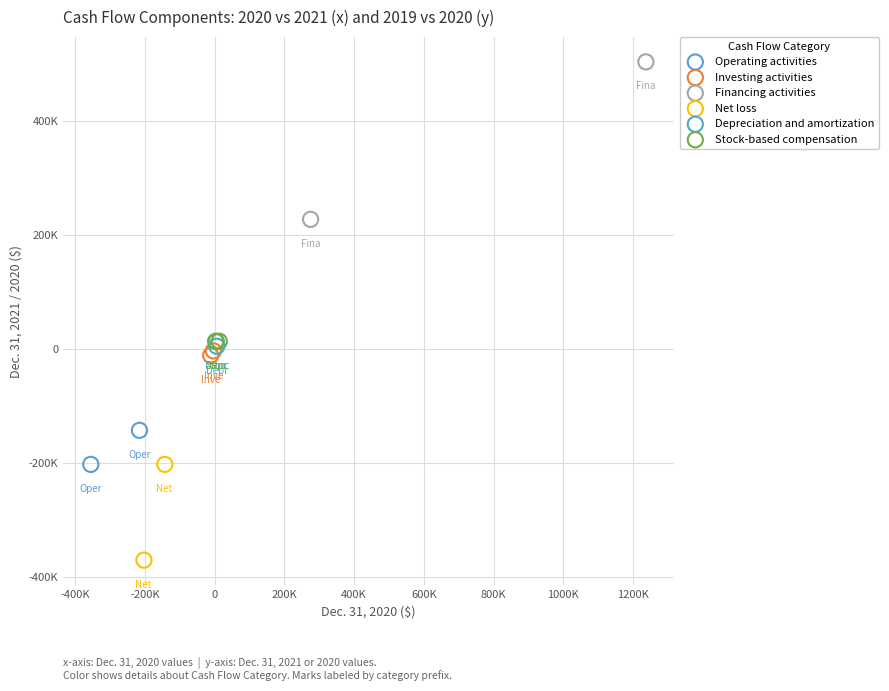

What are all the series names shown in the legend?

Operating activities, Investing activities, Financing activities, Net loss, Depreciation and amortization, Stock-based compensation